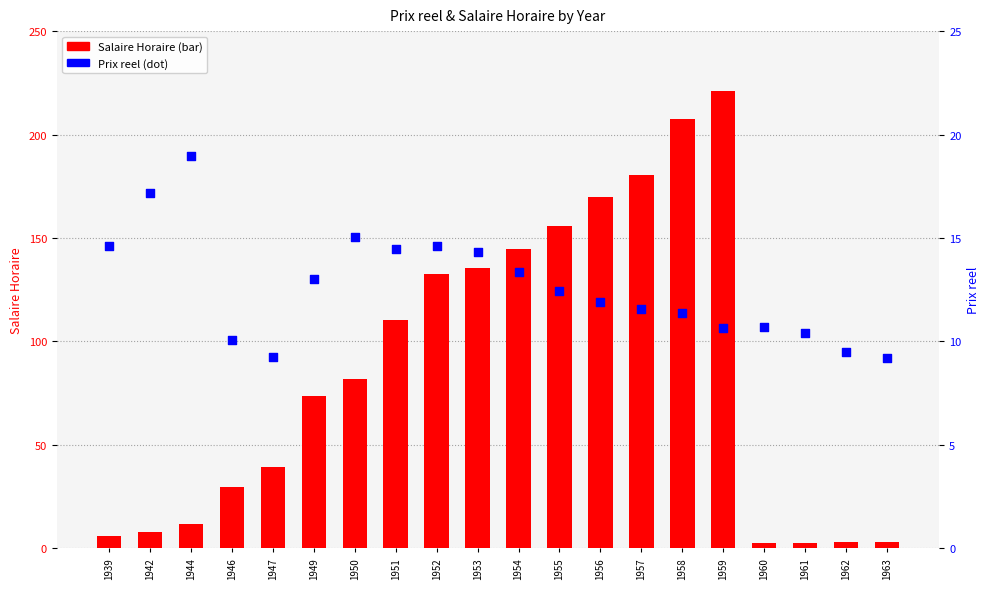

What is the total value across all series at 1939?

20.6